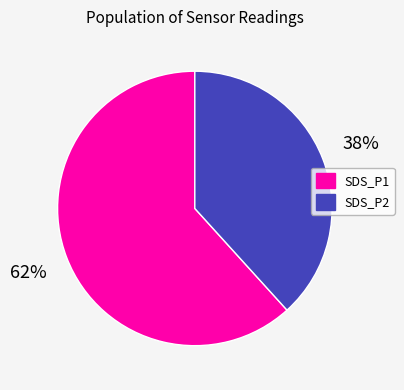

True or false: SDS_P2 accounts for 30% of the total.

False